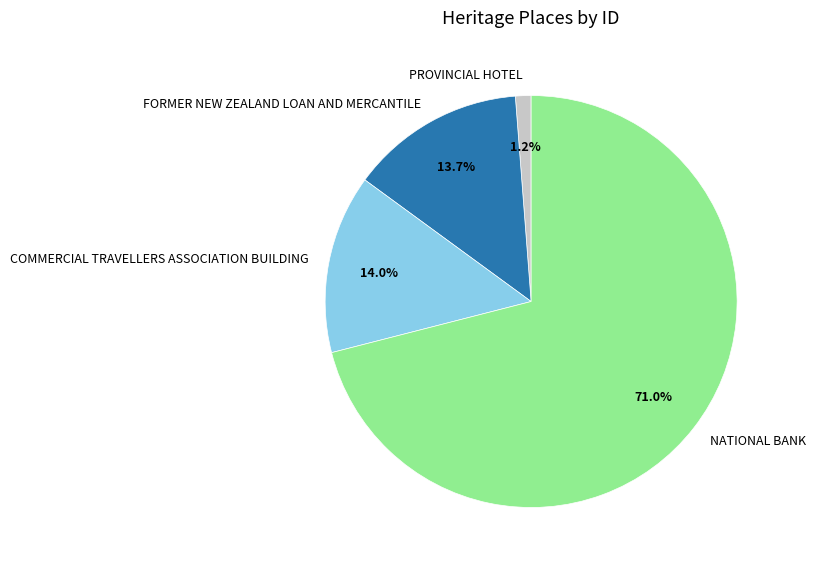

Which slice is the largest?

NATIONAL BANK